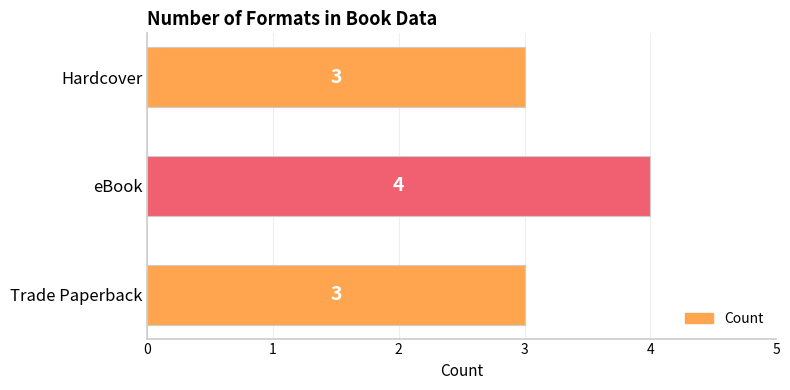

Reading bottom to top, list all the values displayed in this chart.

Trade Paperback=3	eBook=4	Hardcover=3